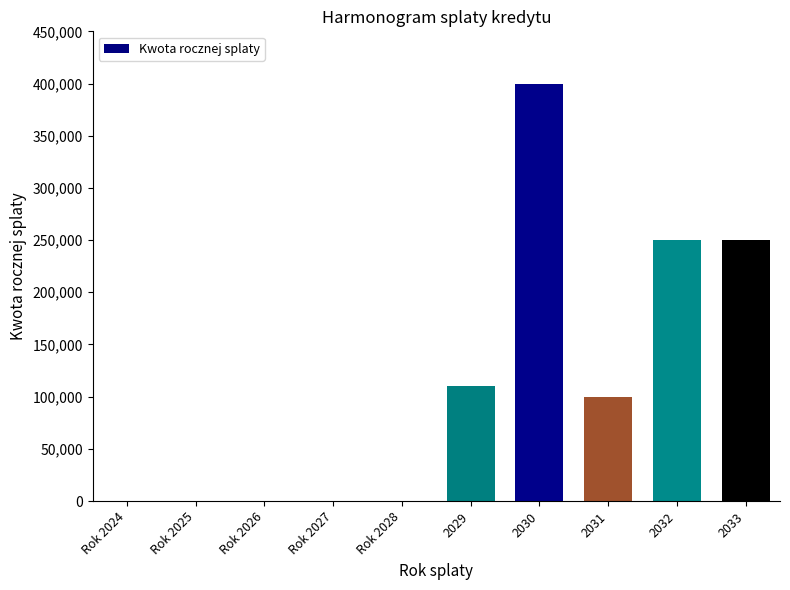

The value at 2032 is 101840. True or false?

False